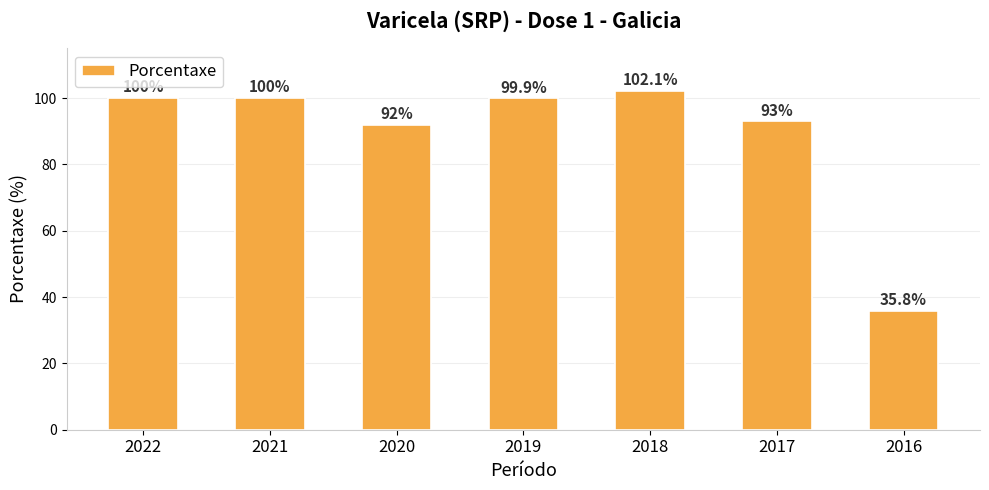

Does the chart contain stacked bars?

No